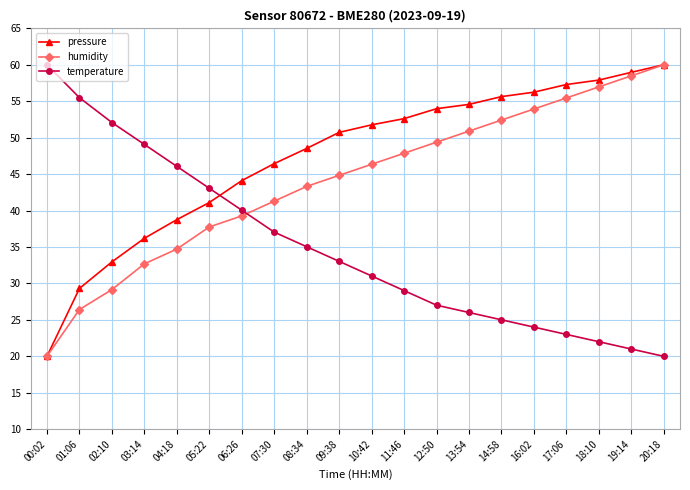

What position from the right is 09:38?

11